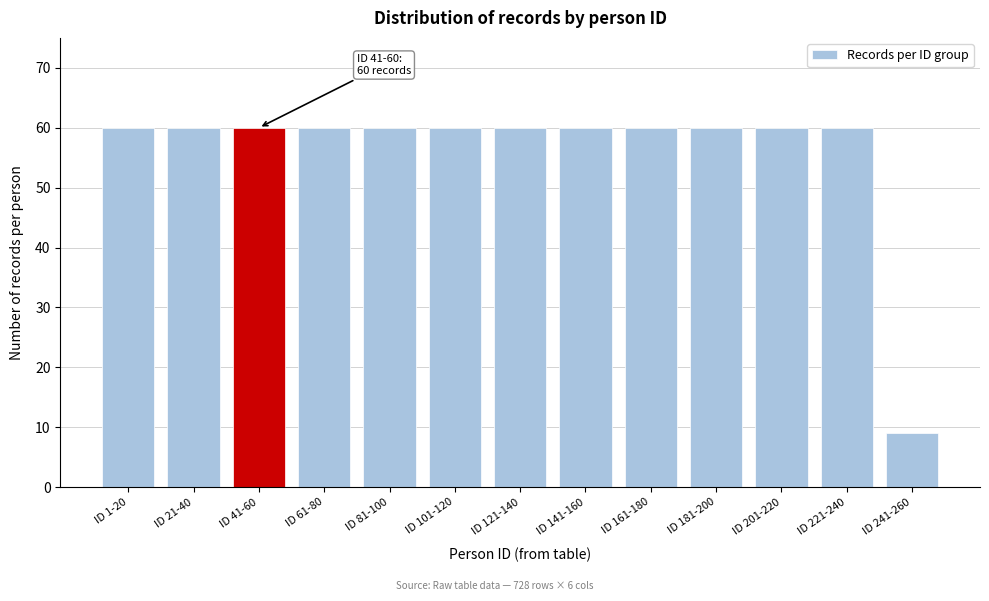

Reading left to right, extract all data points from this chart.

60	60	60	60	60	60	60	60	60	60	60	60	9